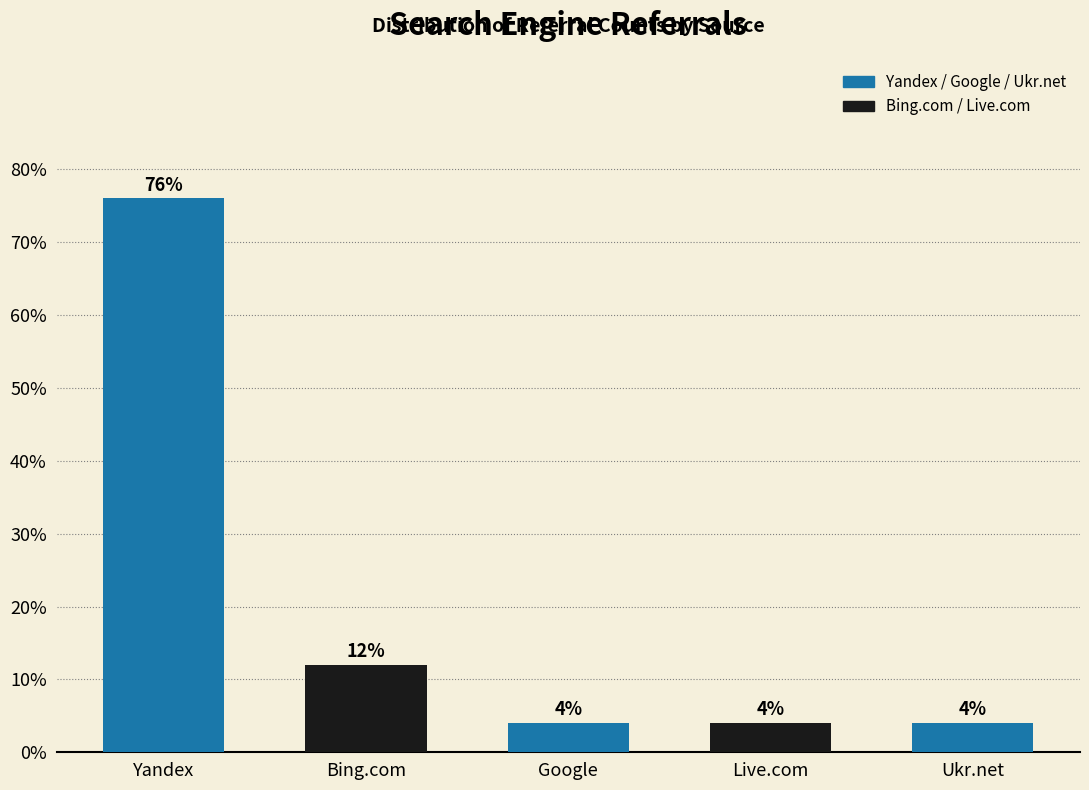

Reading left to right, list all the values displayed in this chart.

76	12	4	4	4